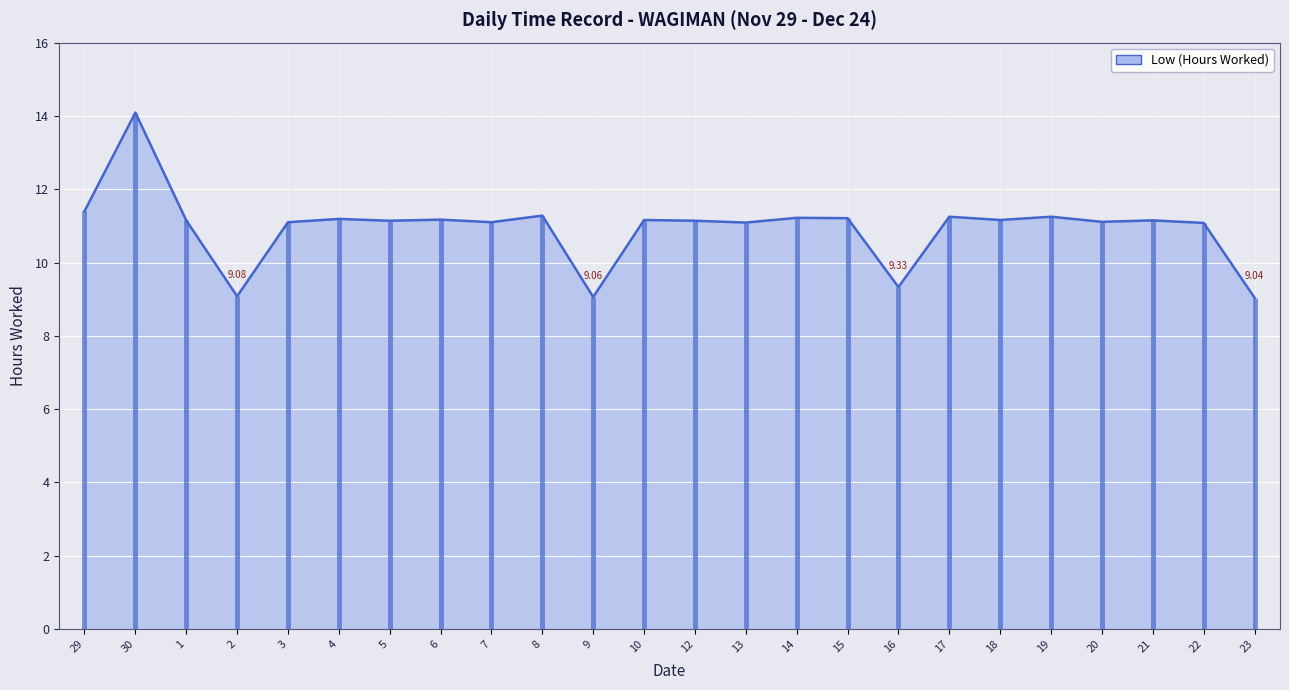

What is the difference between the maximum and second lowest values?

5.0